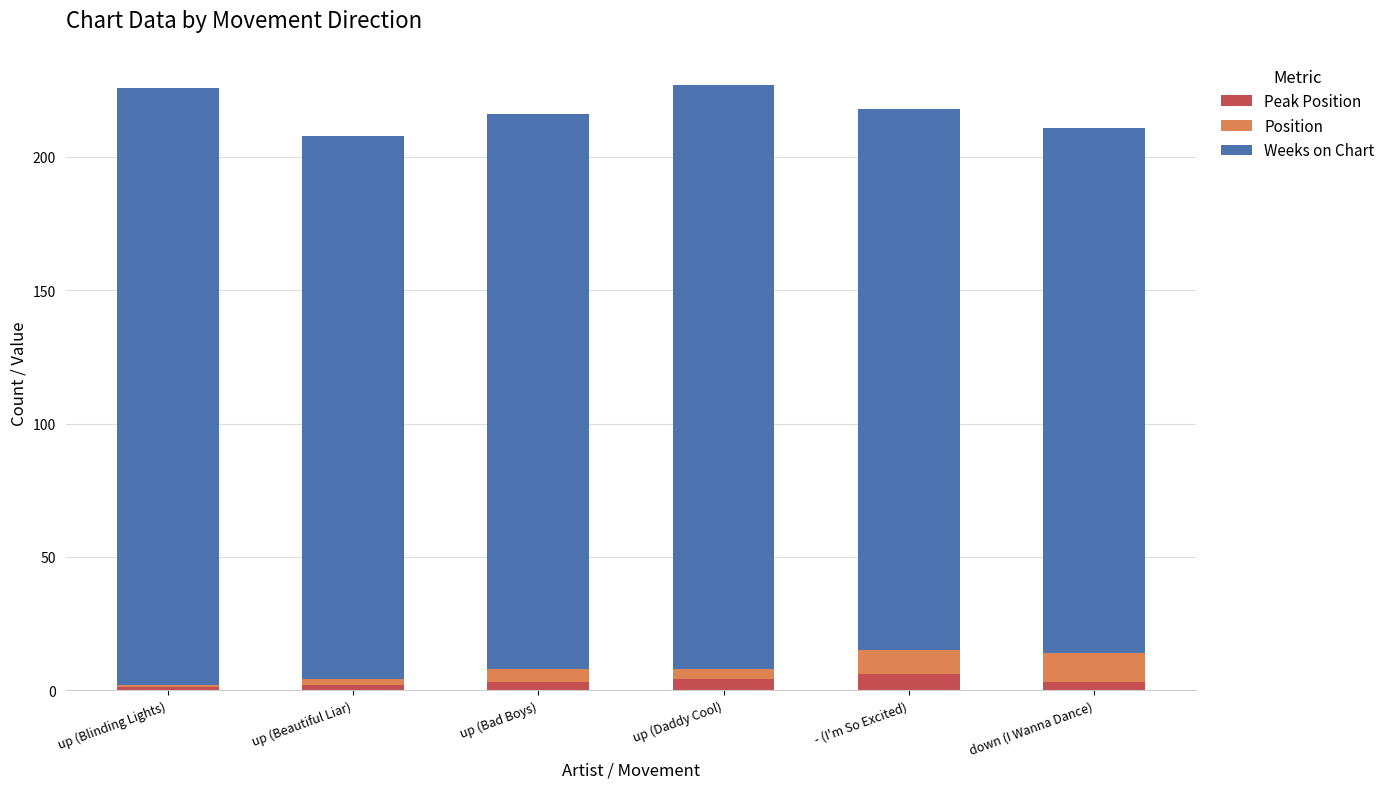

Which category has the lowest value in the Peak Position series?

up (Blinding Lights)